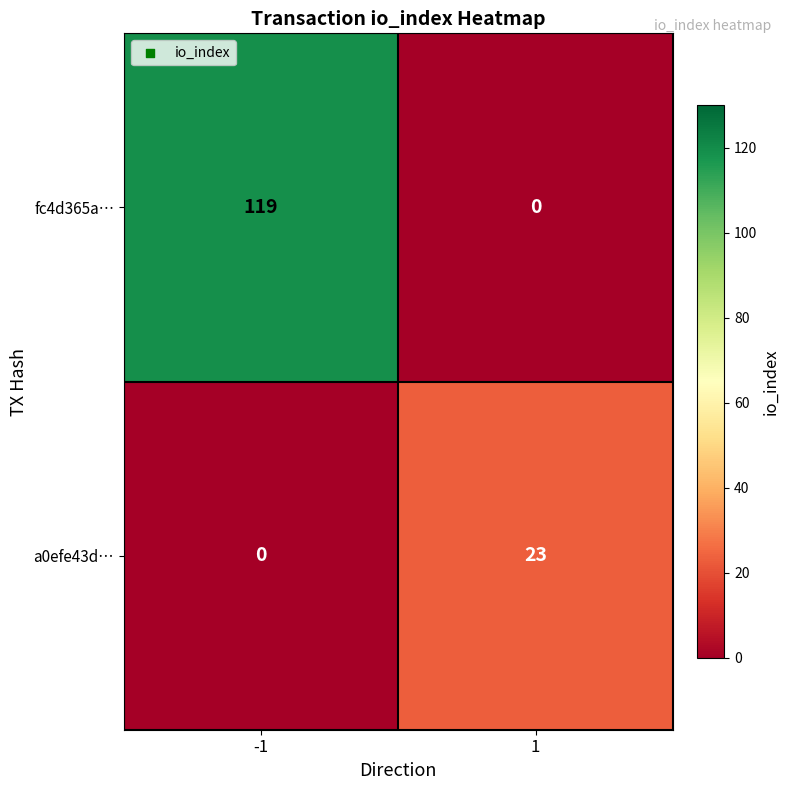

Reading left to right, transcribe all the data shown in this chart.

fc4d365a…: 119	0
a0efe43d…: 0	23